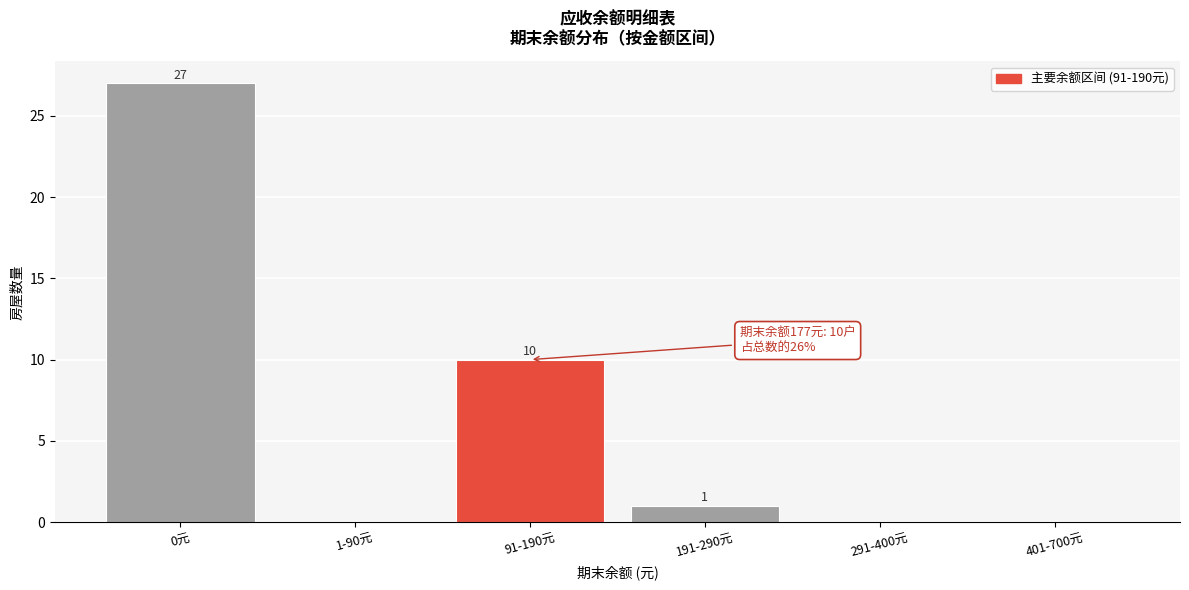

Reading right to left, transcribe all the data shown in this chart.

401-700元=0	291-400元=0	191-290元=1	91-190元=10	1-90元=0	0元=27